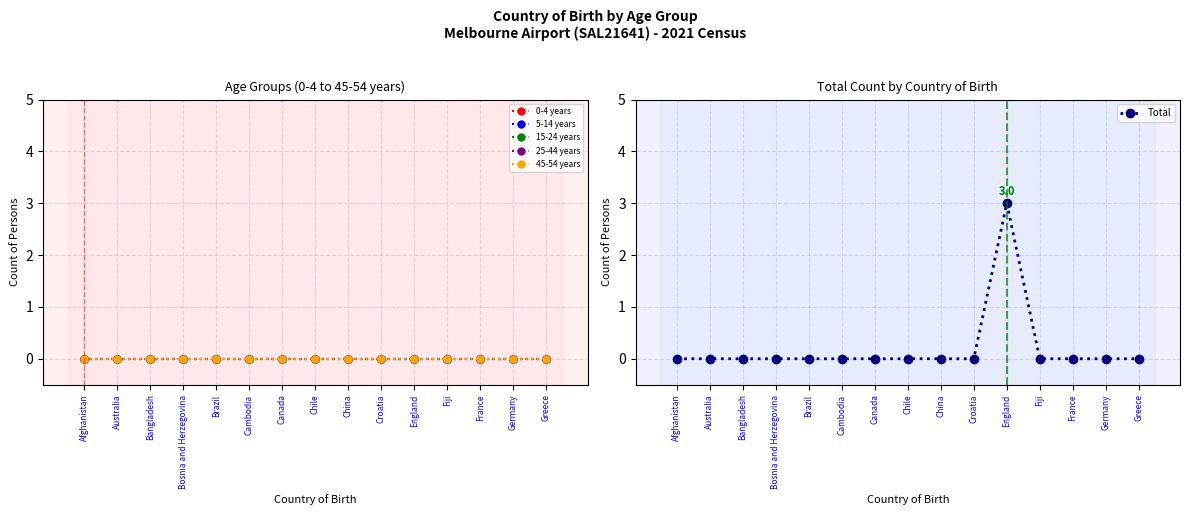

What is the label of the 10th point from the left?

Croatia